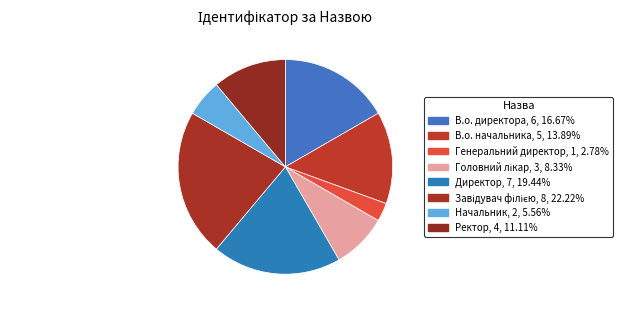

Does Ректор represent more than half of the total?

No